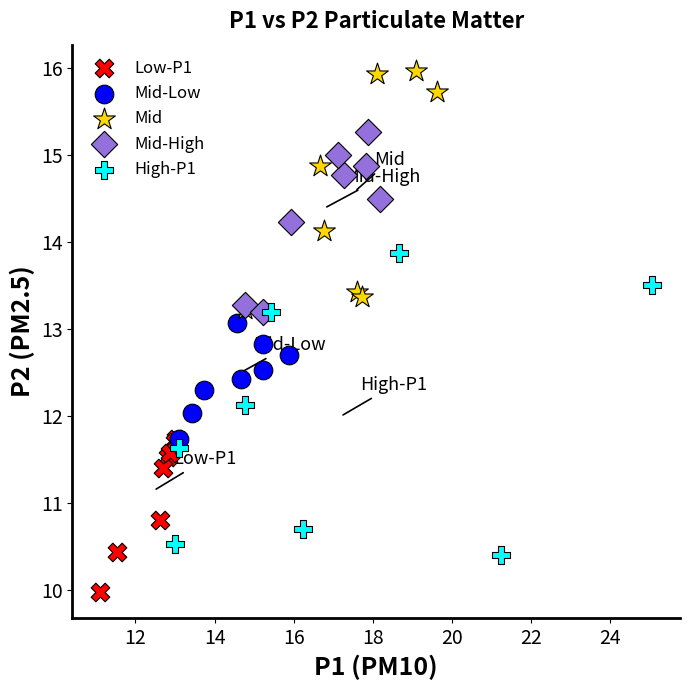

Which series has the largest Y range (max minus min)?

High-P1